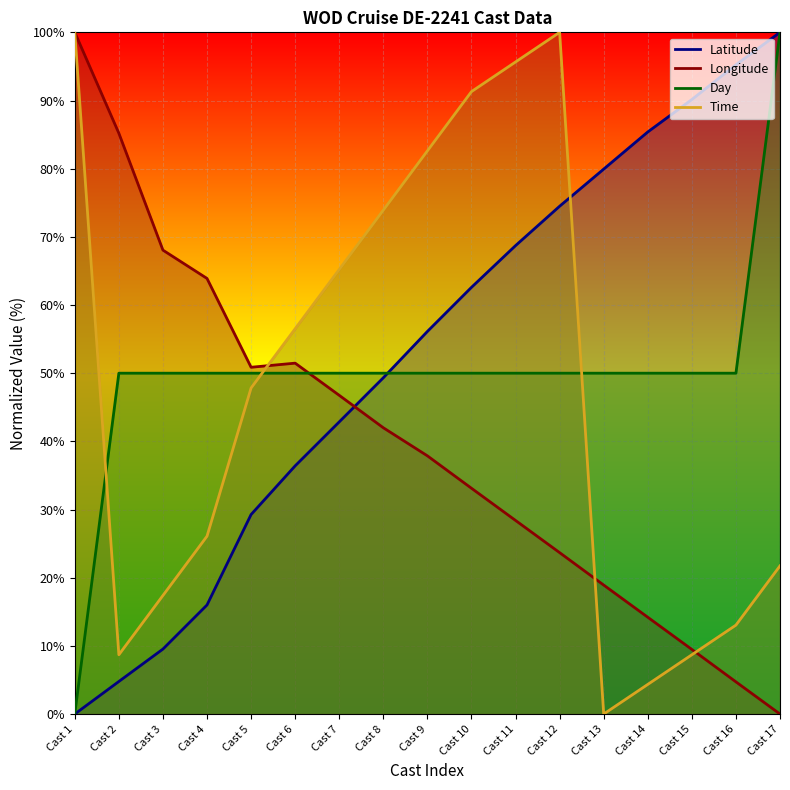

The value of Day at Cast 14 is 50.0. True or false?

True